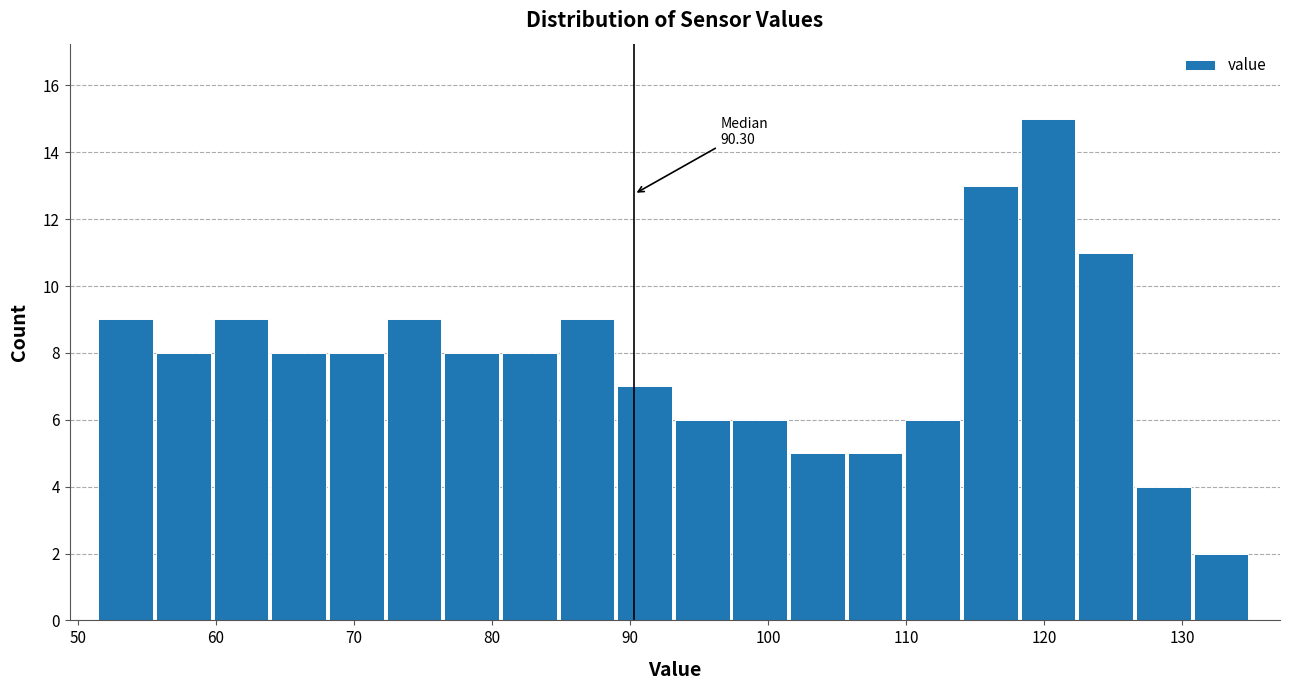

Which range on the x-axis has the tallest bar?

118 to 122